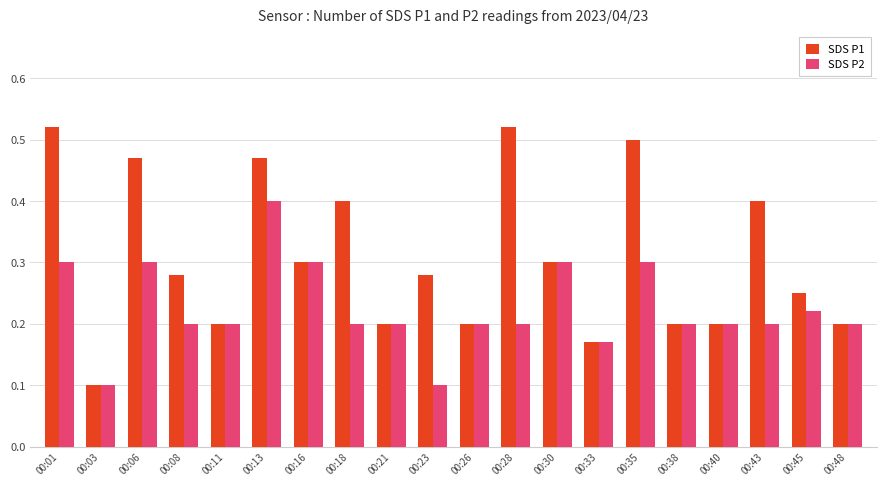

At which label does SDS P2 reach its peak?

00:13